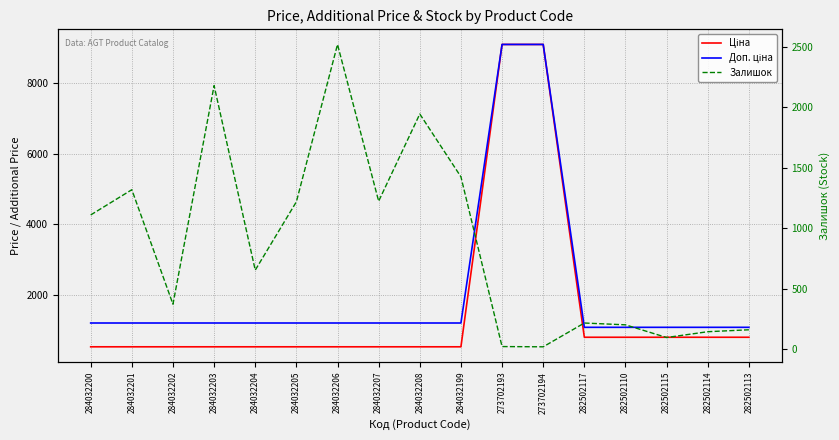

How many values in the Доп. ціна series exceed 1196?

12